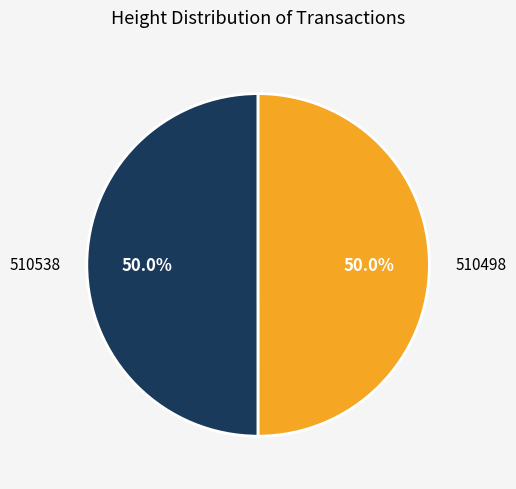

The 510498 slice represents 50% of the pie. True or false?

True